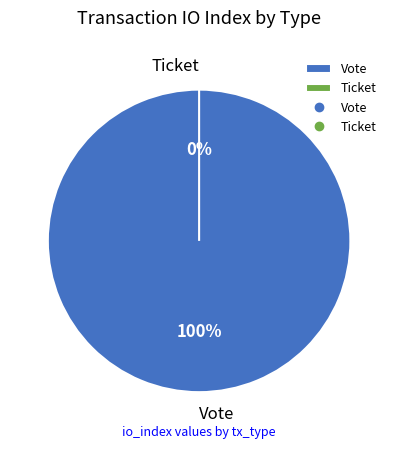

How many segments does this pie chart have?

2